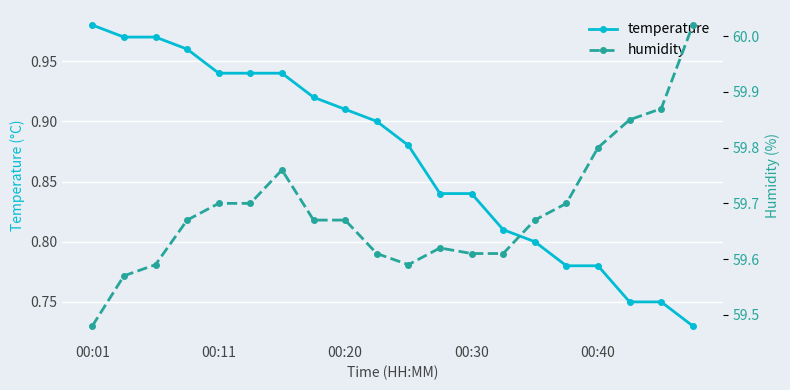

Reading left to right, transcribe all the data shown in this chart.

temperature: 1.0	1.0	1.0	1.0	0.9	0.9	0.9	0.9	0.9	0.9	0.9	0.8	0.8	0.8	0.8	0.8	0.8	0.8	0.8	0.7
humidity: 59.5	59.6	59.6	59.7	59.7	59.7	59.8	59.7	59.7	59.6	59.6	59.6	59.6	59.6	59.7	59.7	59.8	59.9	59.9	60.0